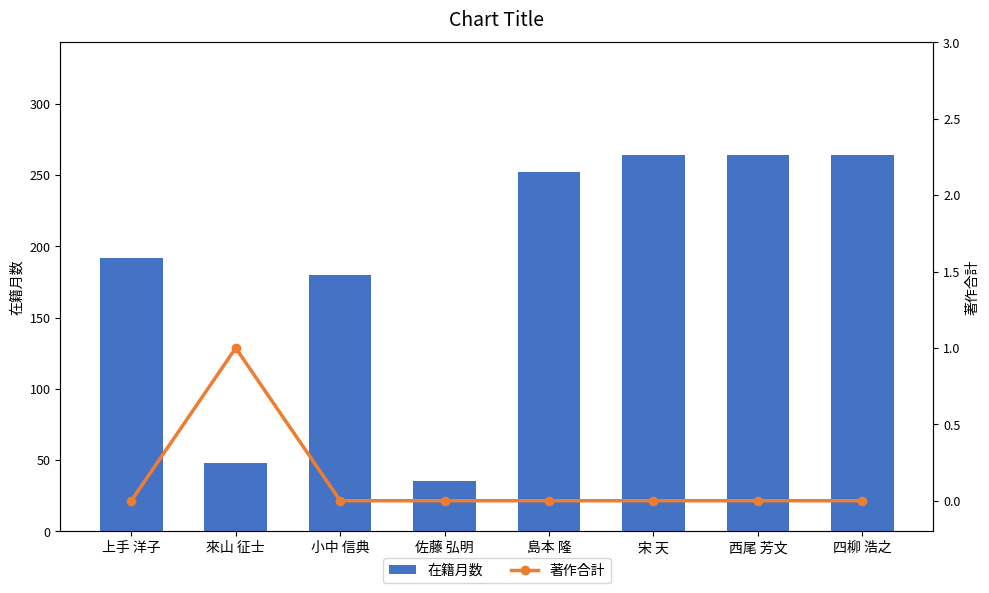

What is the greatest value displayed?

264